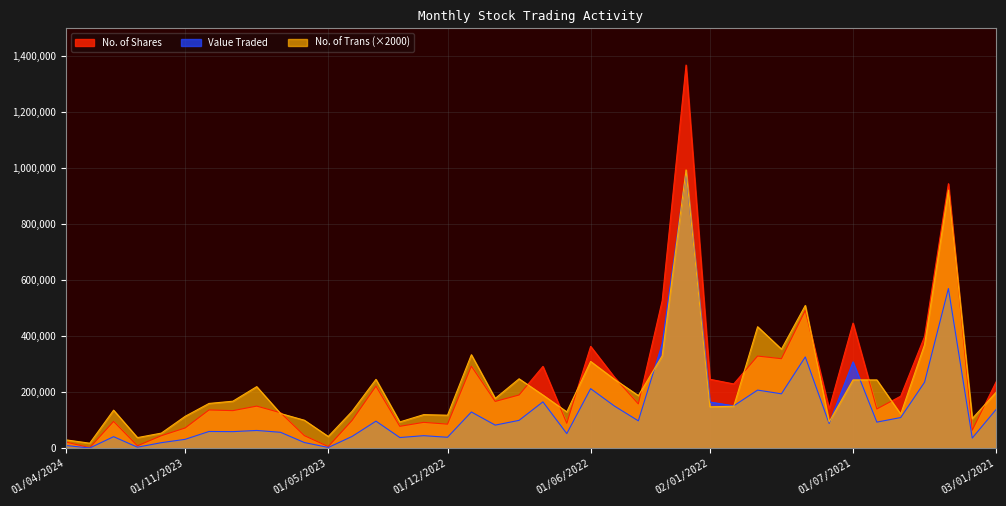

How many interior local valleys does the No. of Trans series have?

13